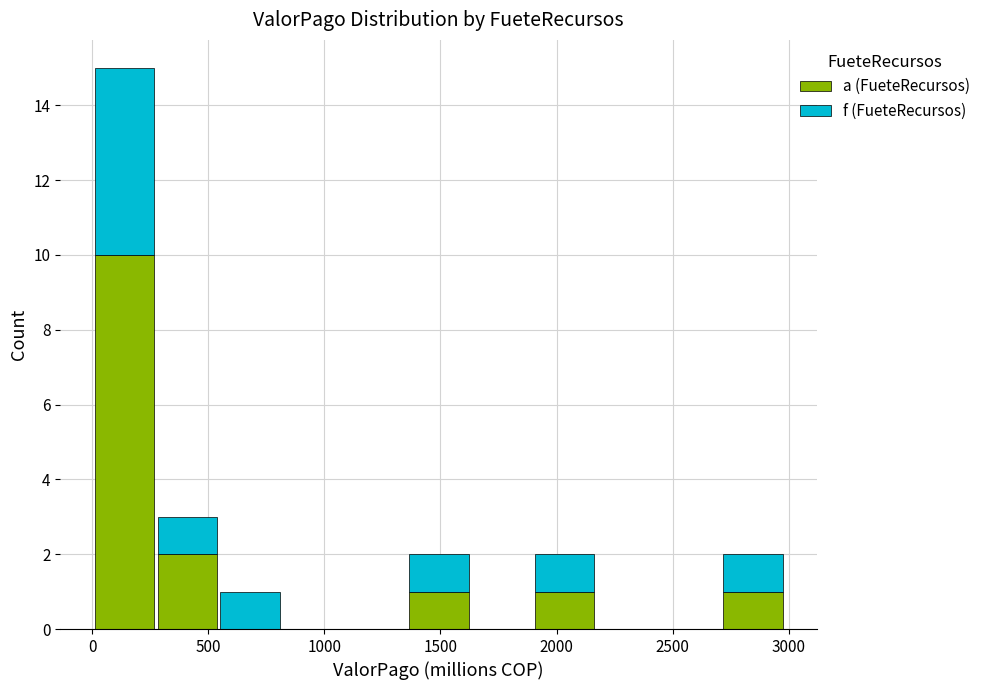

Reading left to right, transcribe this chart: for each stacked bar, give the range it covers on the x-axis and its total height. Neither the bar edges nor the heights are printed on the chart, so give them approximately, as read against the axes.

0 to 250: 15
250 to 550: 3
550 to 800: 1
800 to 1100: 0
1100 to 1350: 0
1350 to 1650: 2
1650 to 1900: 0
1900 to 2150: 2
2150 to 2450: 0
2450 to 2700: 0
2700 to 3000: 2